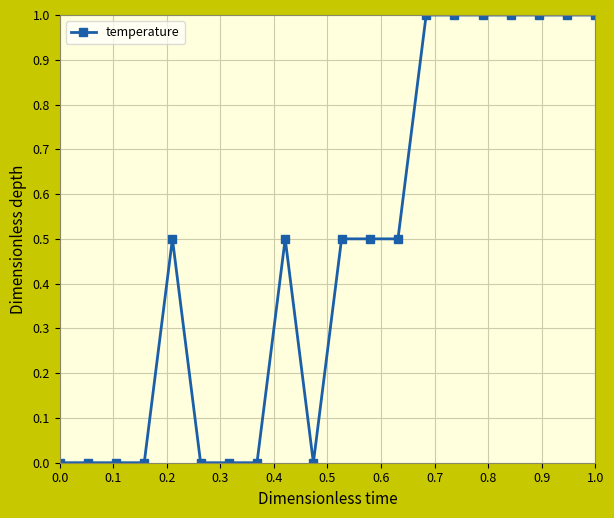

Reading right to left, extract all data points from this chart.

1.0	1.0	1.0	1.0	1.0	1.0	1.0	0.5	0.5	0.5	0.0	0.5	0.0	0.0	0.0	0.5	0.0	0.0	0.0	0.0